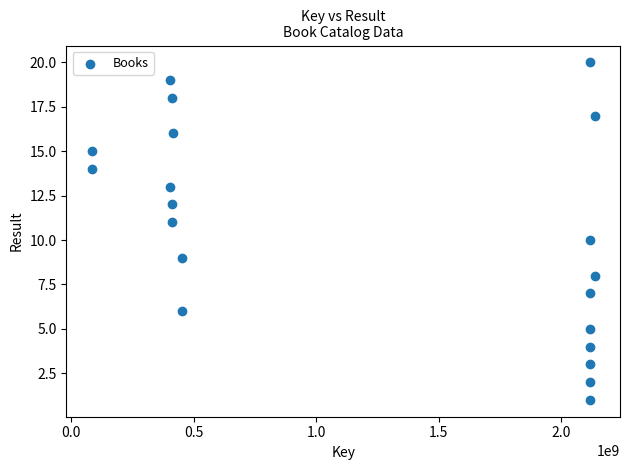

What is the range of X values (max minus min)?

2054709316